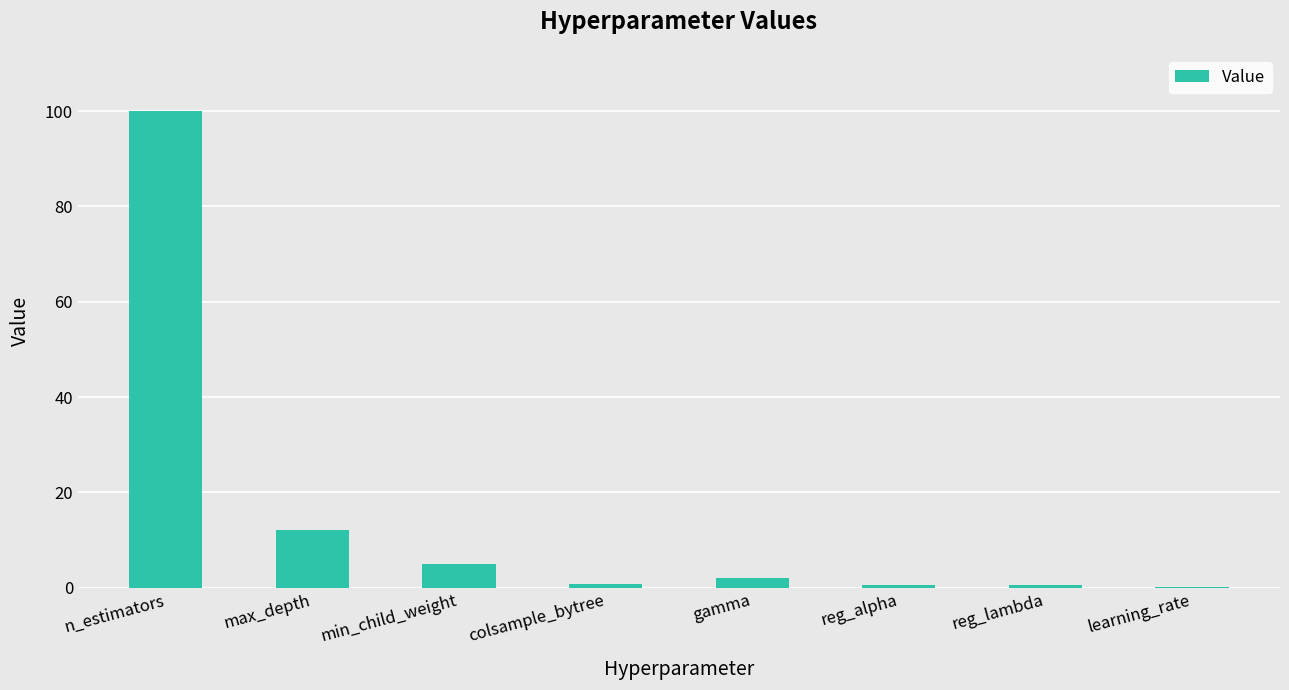

What is the greatest value displayed?

100.0